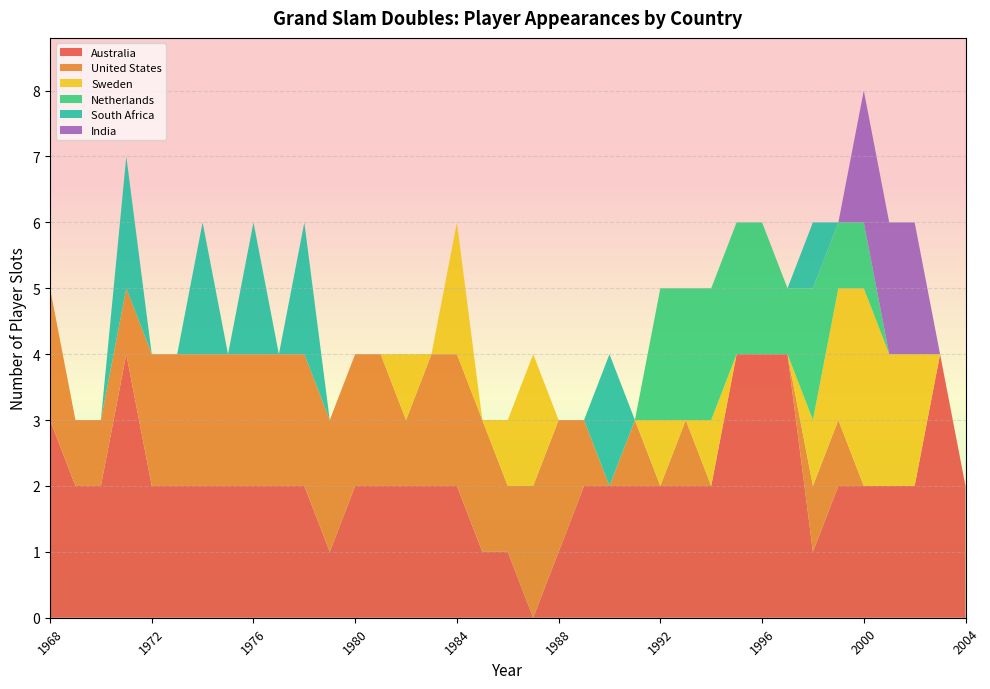

Reading left to right, what are all the values shown in this chart?

Australia: 1968=3	1969=2	1970=2	1971=4	1972=2	1973=2	1974=2	1975=2	1976=2	1977=2	1978=2	1979=1	1980=2	1981=2	1982=2	1983=2	1984=2	1985=1	1986=1	1987=0	1988=1	1989=2	1990=2	1991=2	1992=2	1993=2	1994=2	1995=4	1996=4	1997=4	1998=1	1999=2	2000=2	2001=2	2002=2	2003=4	2004=2
United States: 1968=2	1969=1	1970=1	1971=1	1972=2	1973=2	1974=2	1975=2	1976=2	1977=2	1978=2	1979=2	1980=2	1981=2	1982=1	1983=2	1984=2	1985=2	1986=1	1987=2	1988=2	1989=1	1990=0	1991=1	1992=0	1993=1	1994=0	1995=0	1996=0	1997=0	1998=1	1999=1	2000=0	2001=0	2002=0	2003=0	2004=0
Sweden: 1968=0	1969=0	1970=0	1971=0	1972=0	1973=0	1974=0	1975=0	1976=0	1977=0	1978=0	1979=0	1980=0	1981=0	1982=1	1983=0	1984=2	1985=0	1986=1	1987=2	1988=0	1989=0	1990=0	1991=0	1992=1	1993=0	1994=1	1995=0	1996=0	1997=0	1998=1	1999=2	2000=3	2001=2	2002=2	2003=0	2004=0
Netherlands: 1968=0	1969=0	1970=0	1971=0	1972=0	1973=0	1974=0	1975=0	1976=0	1977=0	1978=0	1979=0	1980=0	1981=0	1982=0	1983=0	1984=0	1985=0	1986=0	1987=0	1988=0	1989=0	1990=0	1991=0	1992=2	1993=2	1994=2	1995=2	1996=2	1997=1	1998=2	1999=1	2000=1	2001=0	2002=0	2003=0	2004=0
South Africa: 1968=0	1969=0	1970=0	1971=2	1972=0	1973=0	1974=2	1975=0	1976=2	1977=0	1978=2	1979=0	1980=0	1981=0	1982=0	1983=0	1984=0	1985=0	1986=0	1987=0	1988=0	1989=0	1990=2	1991=0	1992=0	1993=0	1994=0	1995=0	1996=0	1997=0	1998=1	1999=0	2000=0	2001=0	2002=0	2003=0	2004=0
India: 1968=0	1969=0	1970=0	1971=0	1972=0	1973=0	1974=0	1975=0	1976=0	1977=0	1978=0	1979=0	1980=0	1981=0	1982=0	1983=0	1984=0	1985=0	1986=0	1987=0	1988=0	1989=0	1990=0	1991=0	1992=0	1993=0	1994=0	1995=0	1996=0	1997=0	1998=0	1999=0	2000=2	2001=2	2002=2	2003=0	2004=0